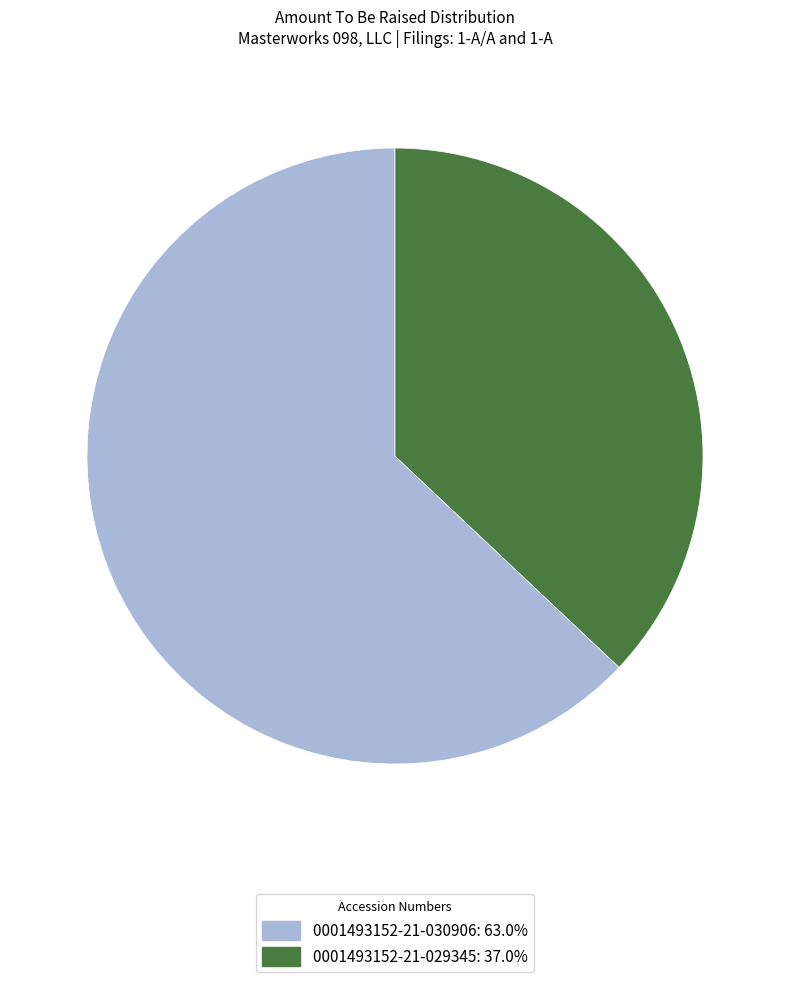

The 0001493152-21-030906 slice represents 72% of the pie. True or false?

False